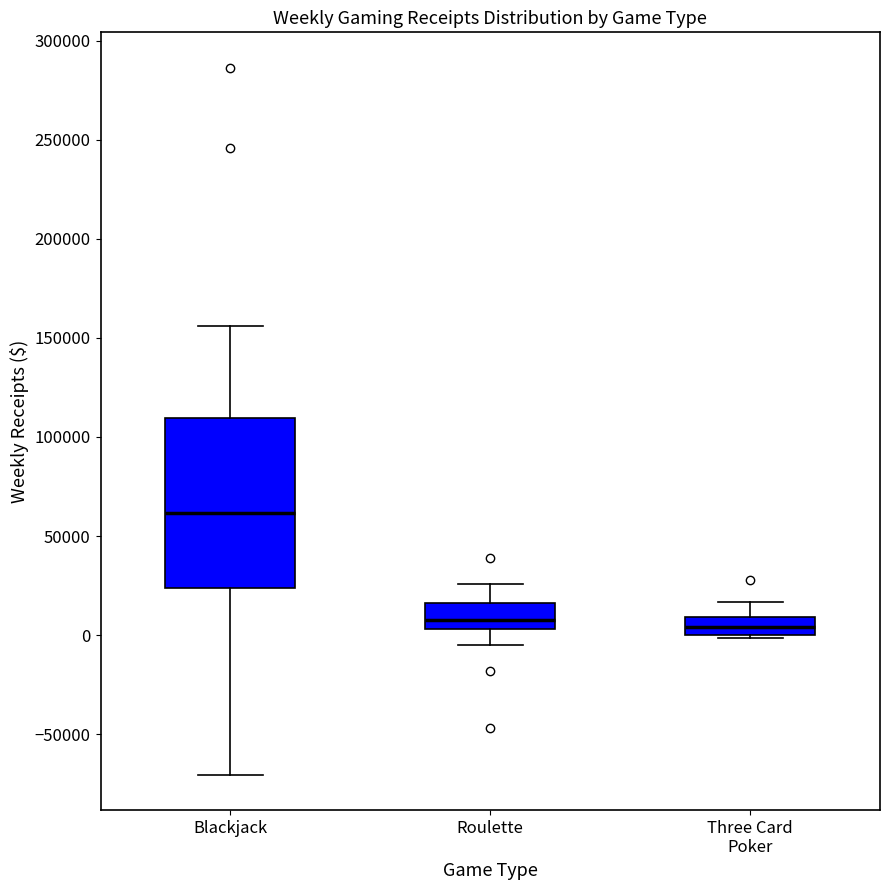

Reading left to right, read every box against the y-axis: the position of its median line, the range the box covers, and the ends of its whiskers. The values are not printed on the chart, so give them approximately, as read against the axis.

Blackjack: median 60000, box 25000 to 110000, whiskers -70000 to 155000
Roulette: median 5000 (just above the box's lower edge), box 5000 to 15000, whiskers -5000 to 25000
Three Card Poker: median 5000, box 0 to 10000, whiskers 0 to 15000